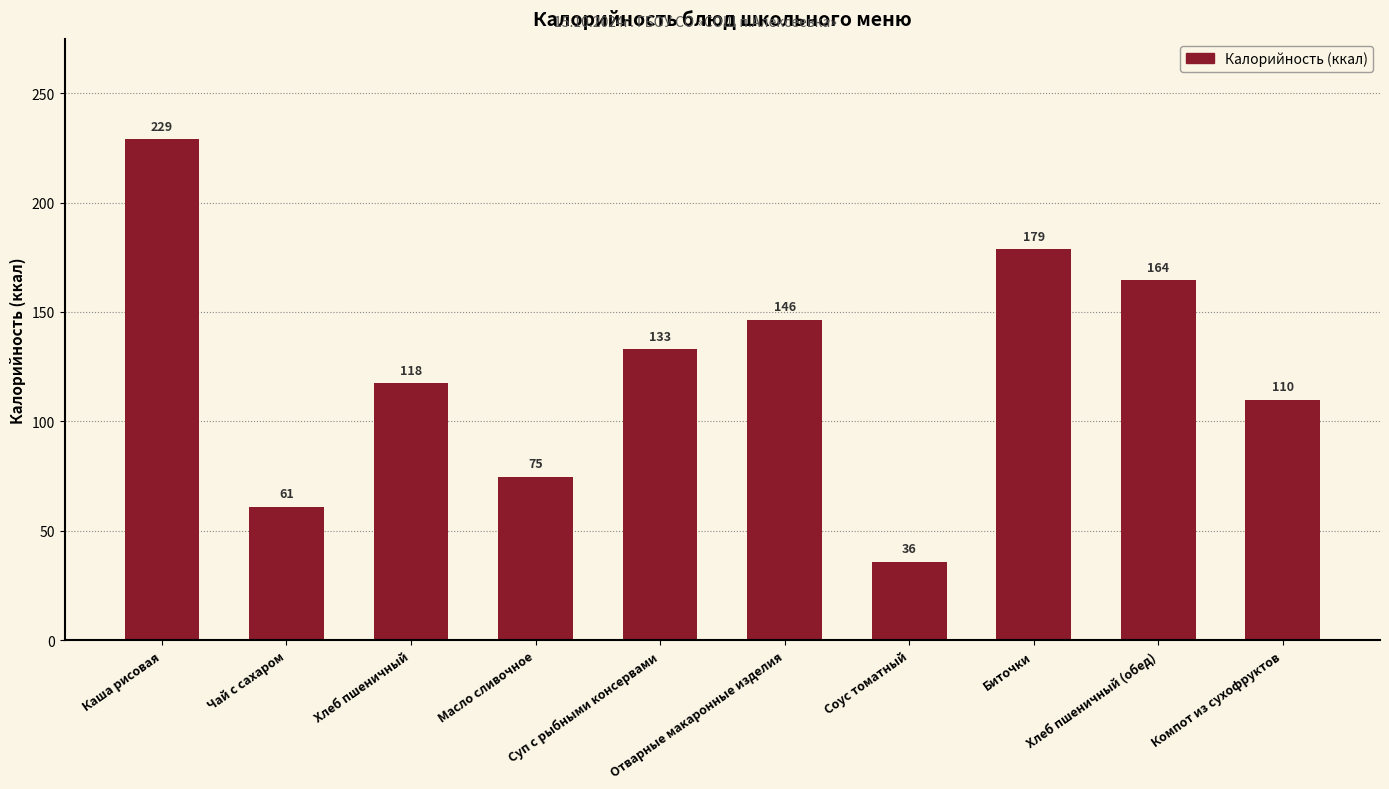

True or false: the data shows 52.7 at Компот из сухофруктов.

False